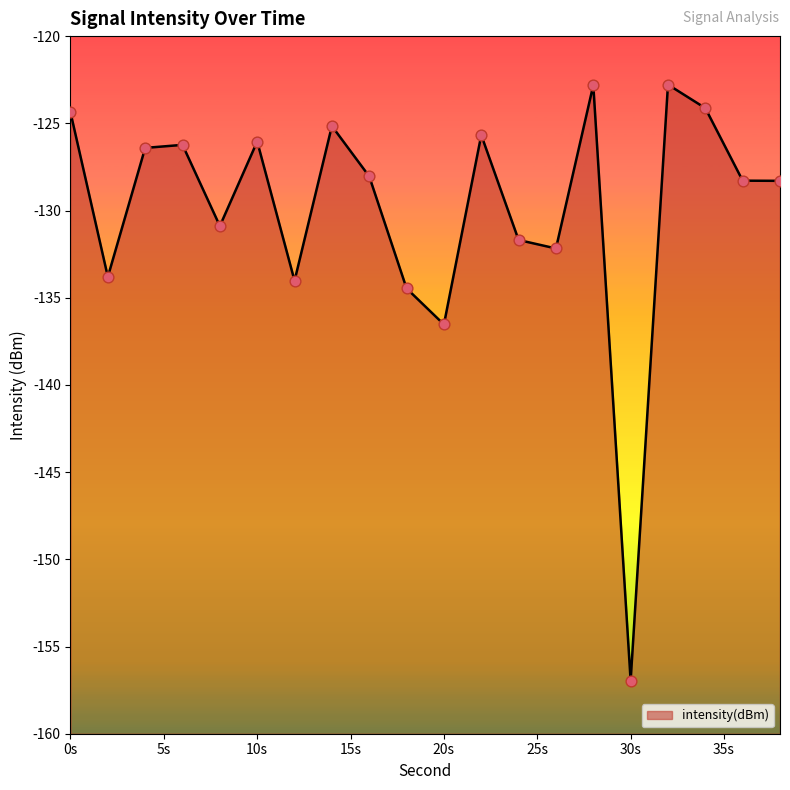

Which has a higher value, 2 or 24?

24